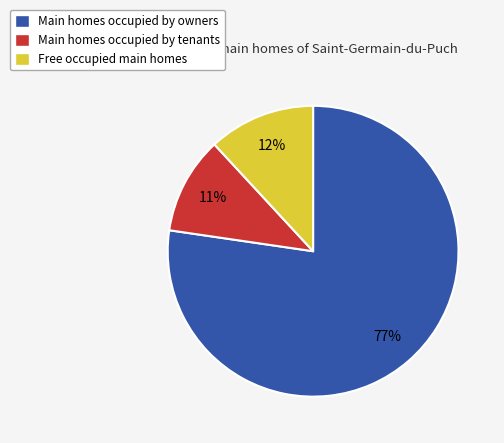

How many slices are in this pie chart?

3